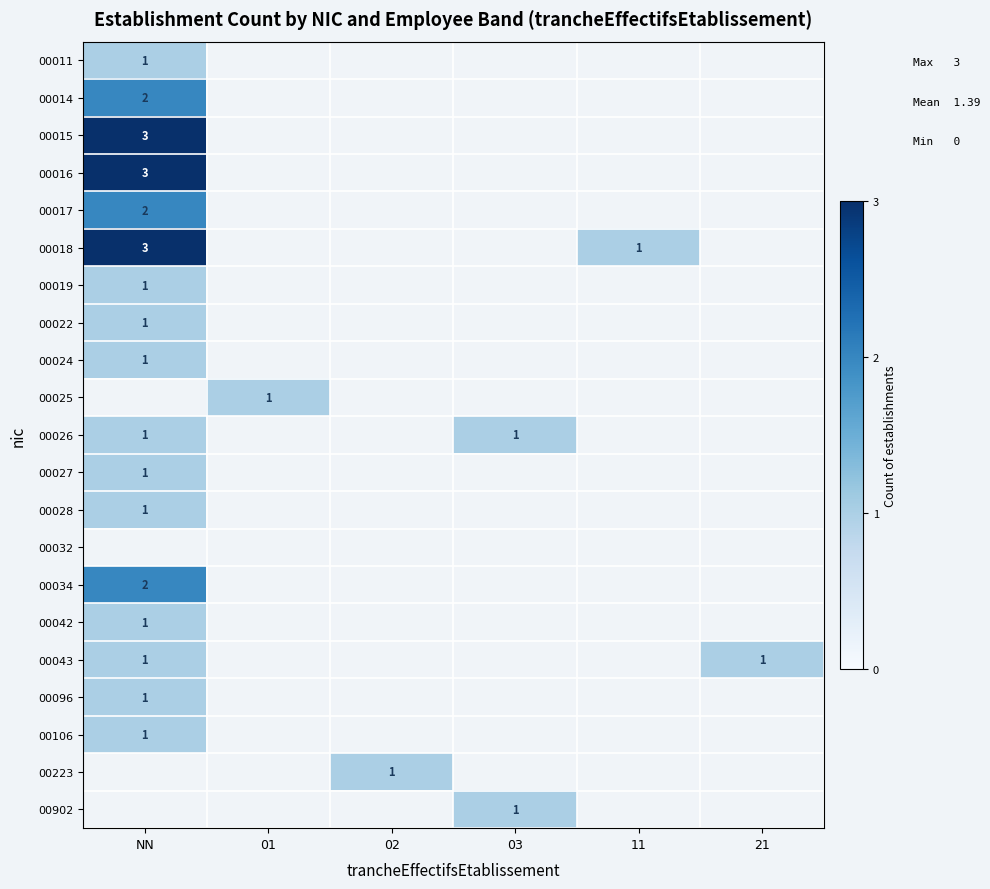

At which category does the chart reach its minimum across all series?

NN